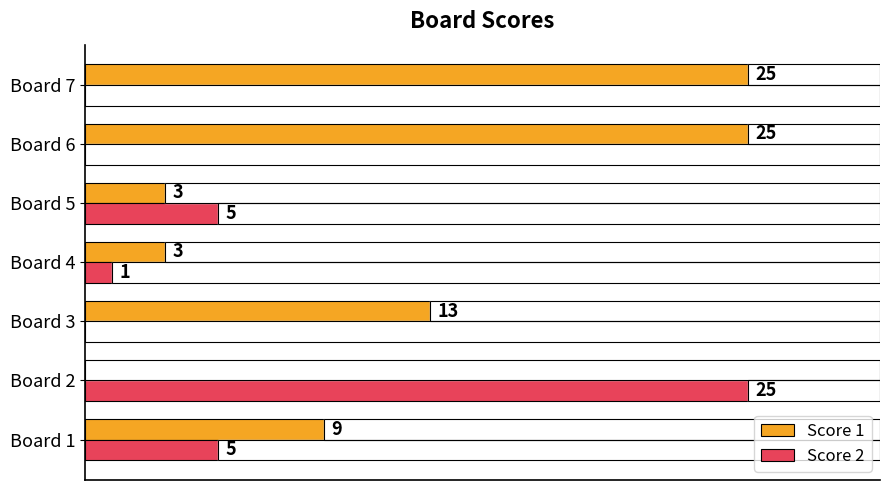

Which series changed the most between Board 1 and Board 3?

Score 2